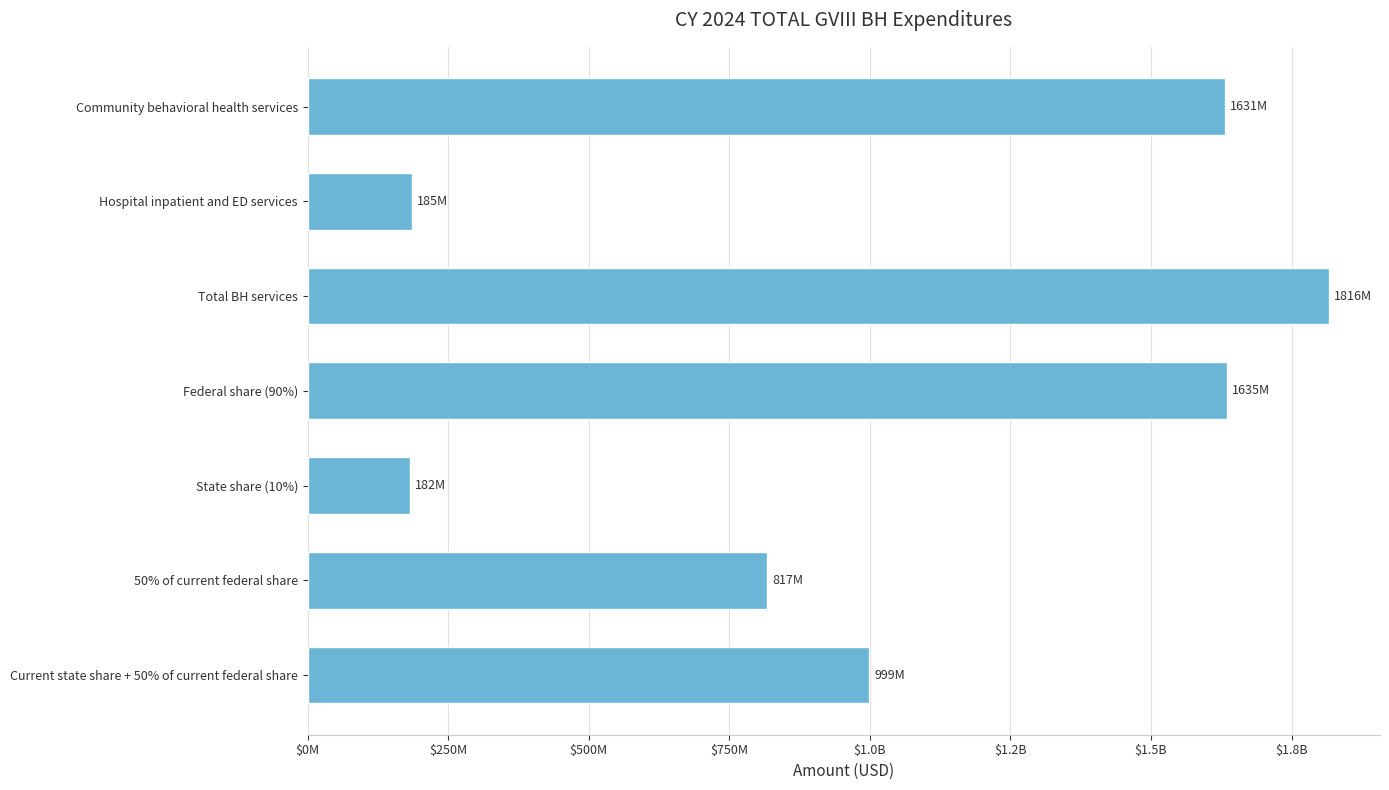

What is the smallest value displayed?

181648802.1